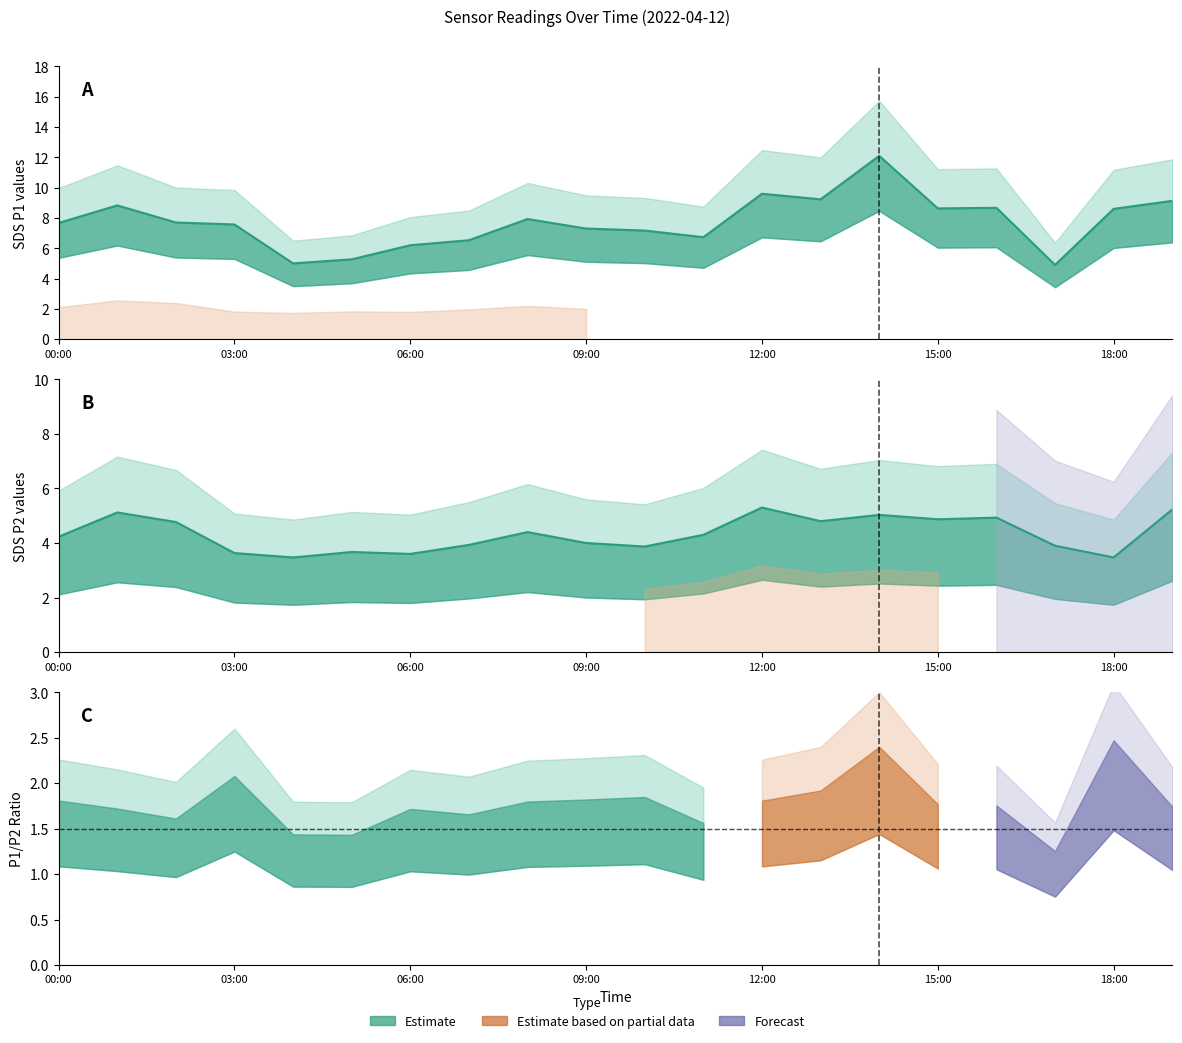

What is the sum of all SDS_P2 values?

86.5